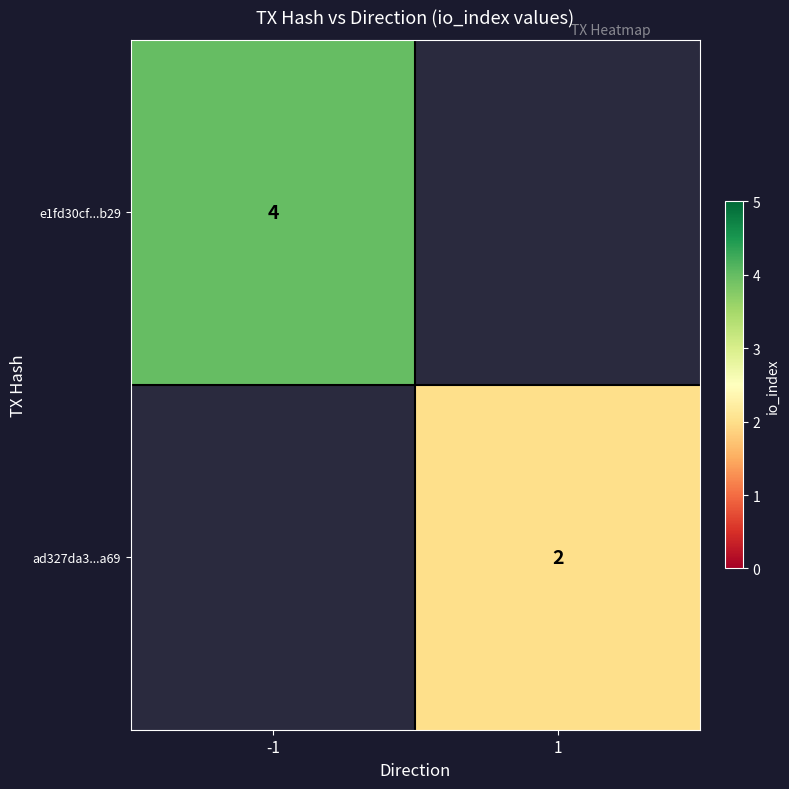

Which category has the lowest value across all series?

1